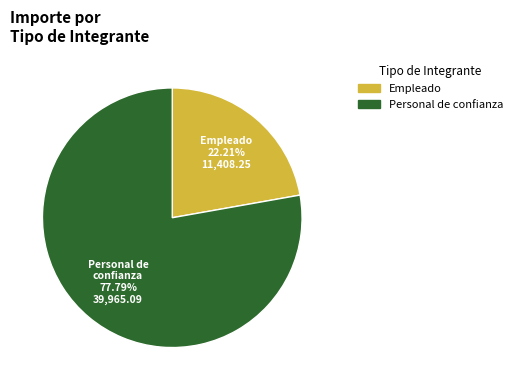

Is there any slice that represents more than half of the pie?

Yes